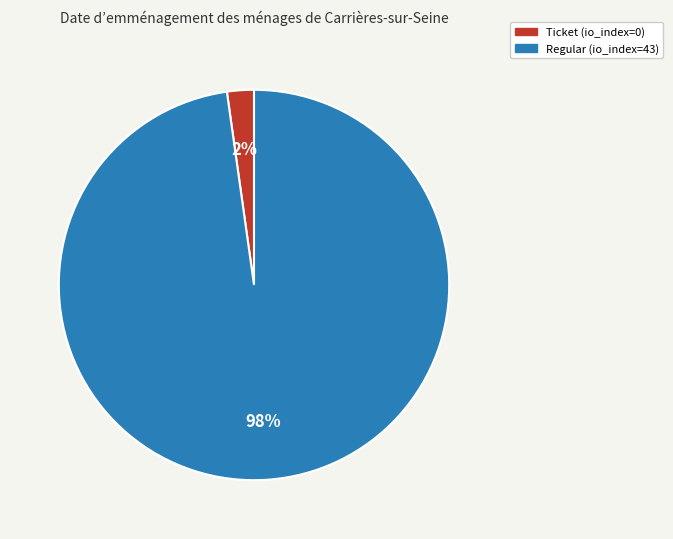

Combined, do Ticket (io_index=0) and Regular (io_index=43) account for over 50%?

Yes